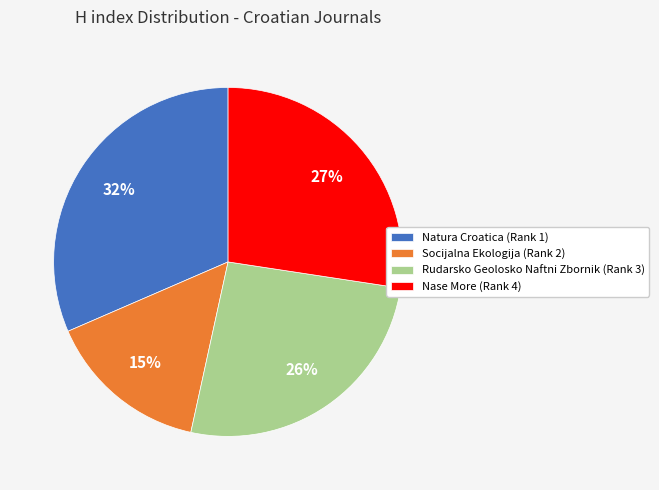

Which category has the biggest portion of the pie?

Natura Croatica (Rank 1)